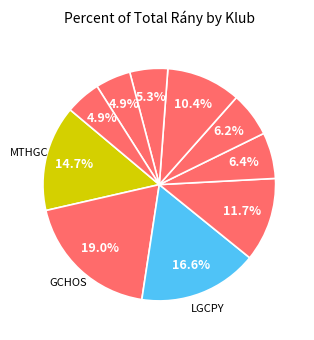

Does any single category account for the majority?

No